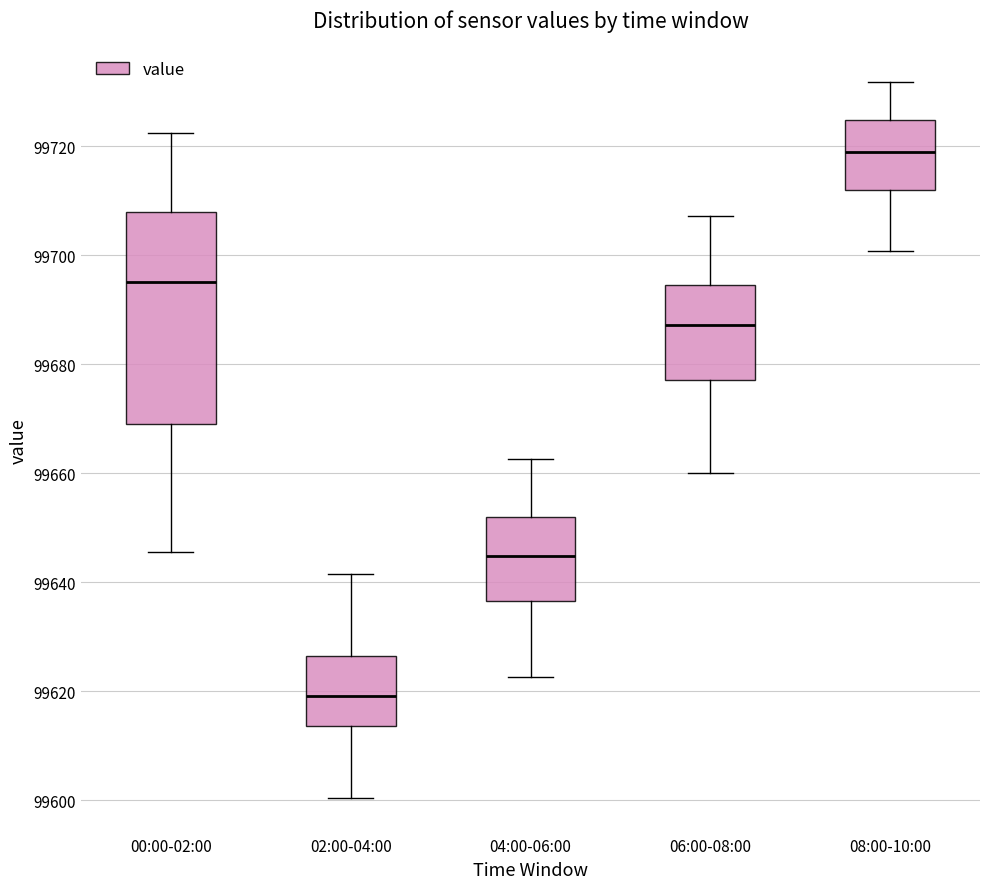

Where does the upper whisker of the box for 02:00-04:00 end on the y-axis? The values are not printed on the chart, so give them approximately, as read against the axis.

99642